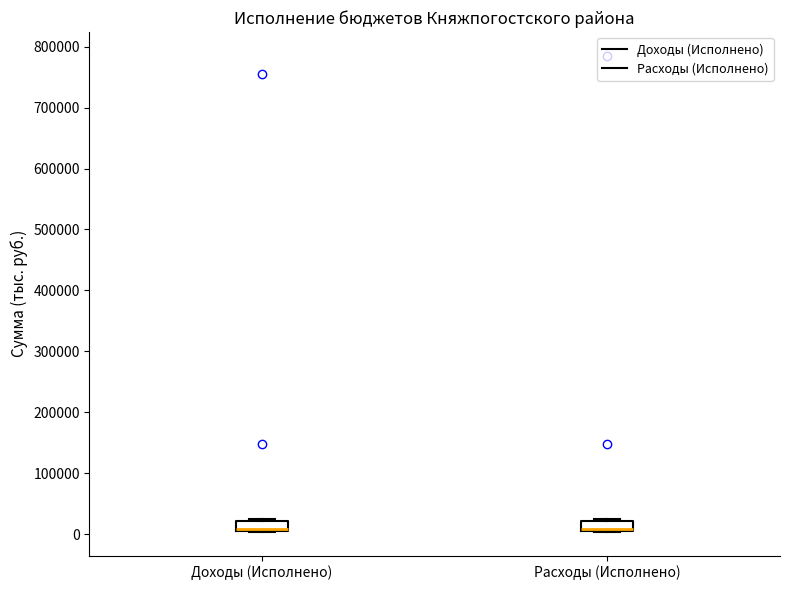

Reading left to right, transcribe this box plot: for each box, give where its median line is, the range the box spans, and where its two whiskers end, as read against the y-axis. The values are not printed on the chart, so give them approximately, as read against the axis.

Доходы (Исполнено): median 10000 (drawn on the box's lower edge), box 10000 to 20000, whiskers 0 to 20000 (just above the box's upper edge)
Расходы (Исполнено): median 10000 (drawn on the box's lower edge), box 10000 to 20000, whiskers 0 to 20000 (just above the box's upper edge)